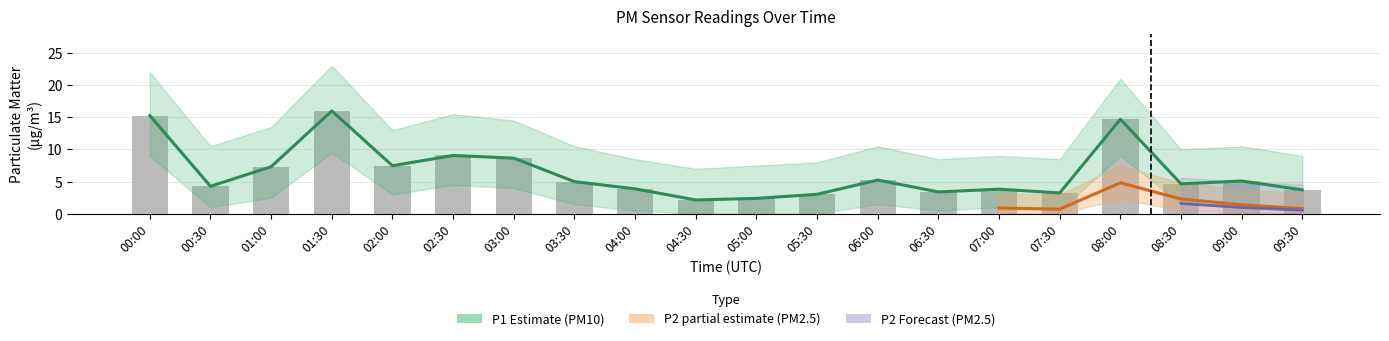

What is the average value?

6.4